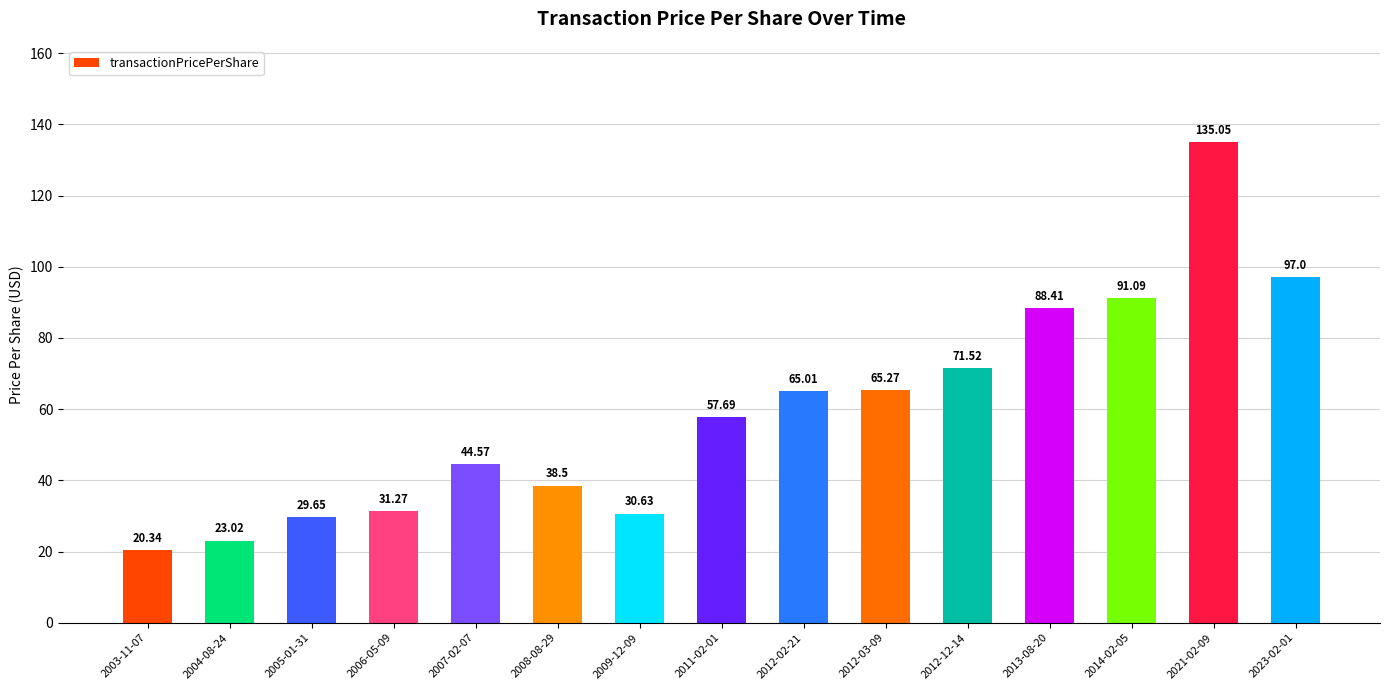

The chart shows a value of 14.4 at 2012-12-14. True or false?

False